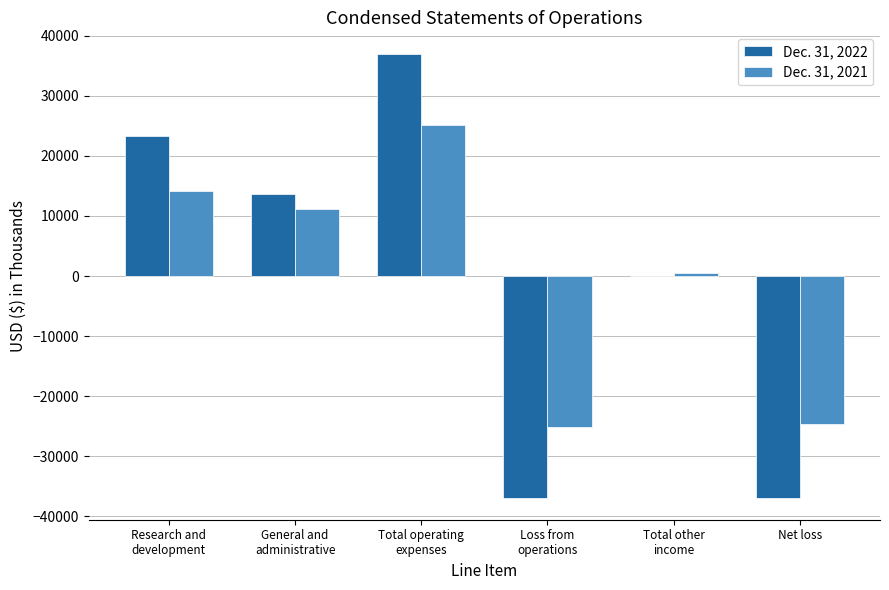

How many groups of bars are there?

6